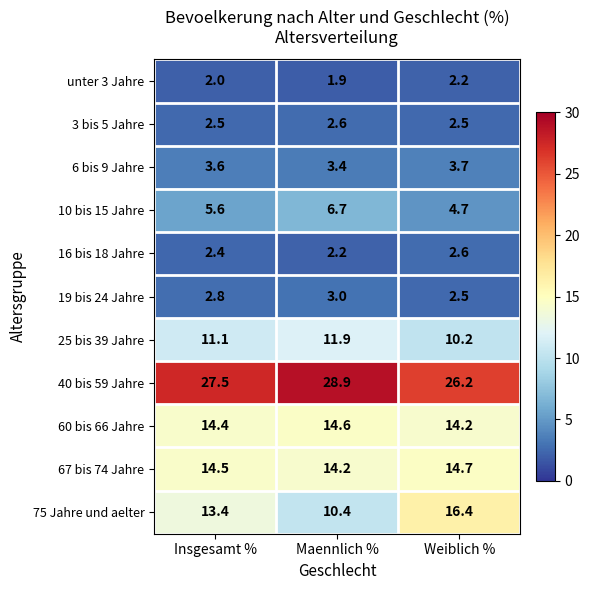

What is the difference between the maximum and minimum values in the 40 bis 59 Jahre series?

2.7